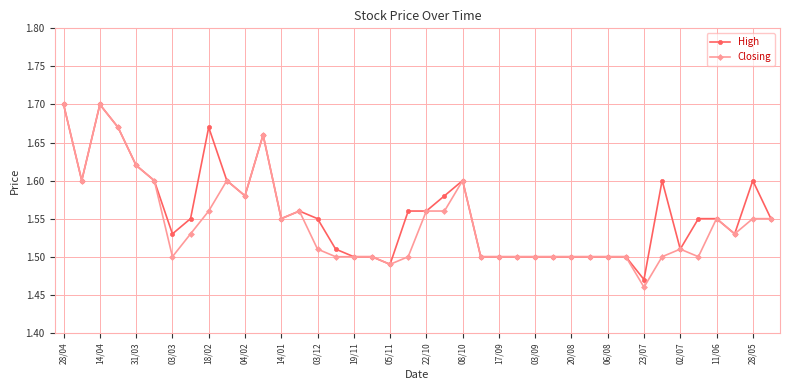

At how many categories does at least one series exceed 1?

40